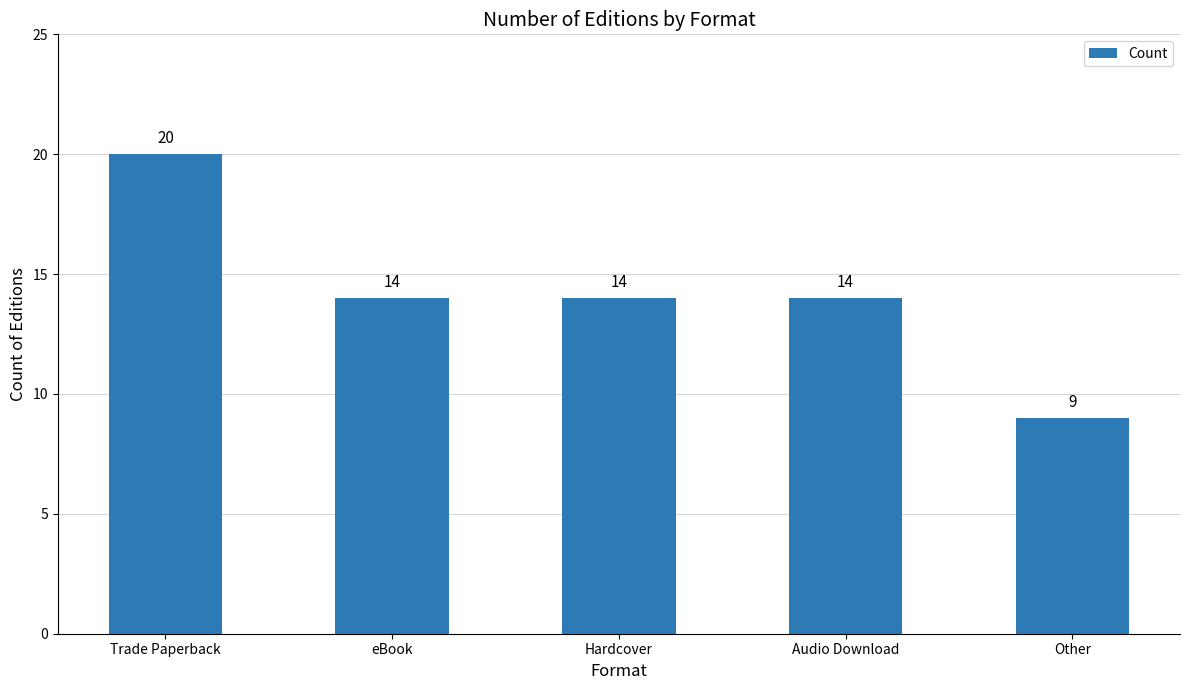

Reading right to left, extract all data points from this chart.

Other=9	Audio Download=14	Hardcover=14	eBook=14	Trade Paperback=20